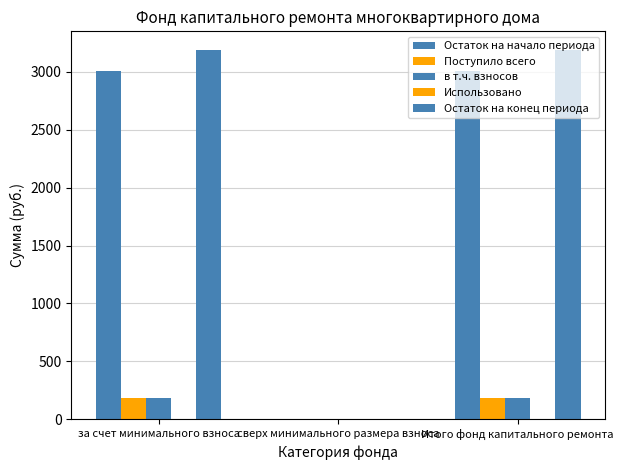

Rank the categories by Остаток на начало периода value from highest to lowest.

за счет минимального взноса, Итого фонд капитального ремонта, сверх минимального размера взноса